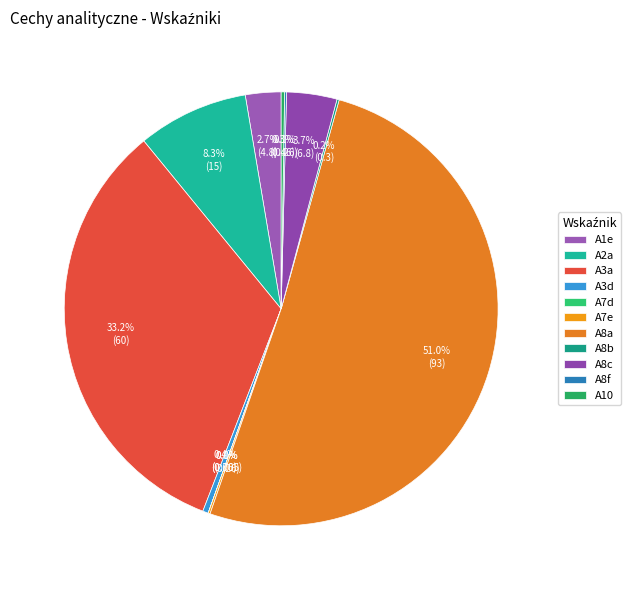

Combined, what portion of the pie is A2a and A7e?

8.4%